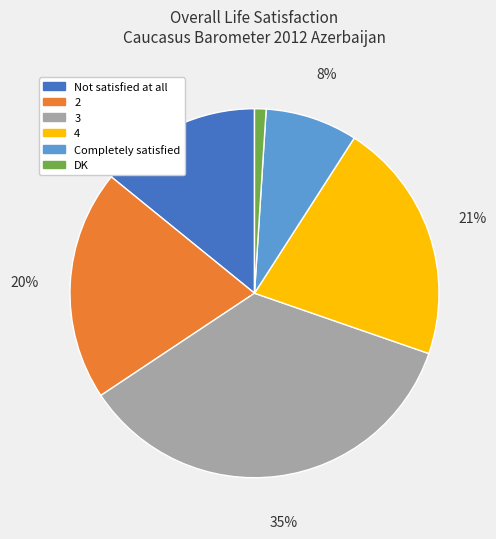

Approximately how many times larger is the value at 4 compared to DK?

21.0